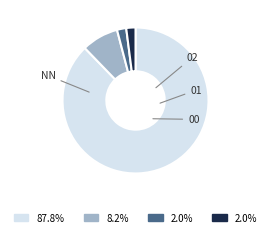

Is there a majority slice in this chart?

Yes